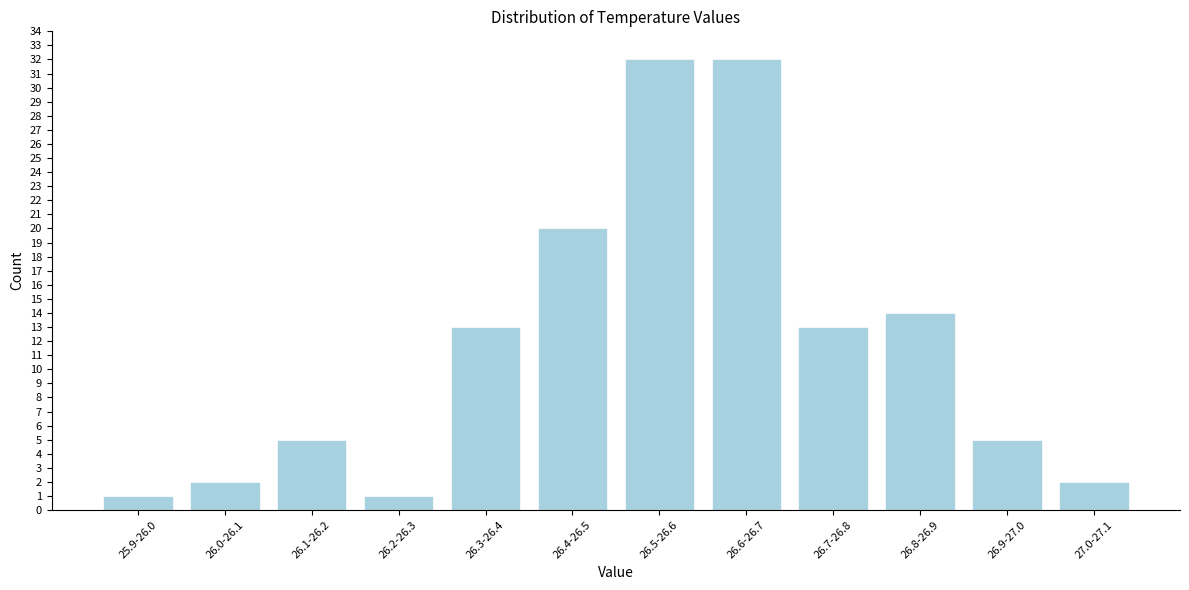

Reading left to right, list all the values displayed in this chart.

25.9-26.0=1	26.0-26.1=2	26.1-26.2=5	26.2-26.3=1	26.3-26.4=13	26.4-26.5=20	26.5-26.6=32	26.6-26.7=32	26.7-26.8=13	26.8-26.9=14	26.9-27.0=5	27.0-27.1=2